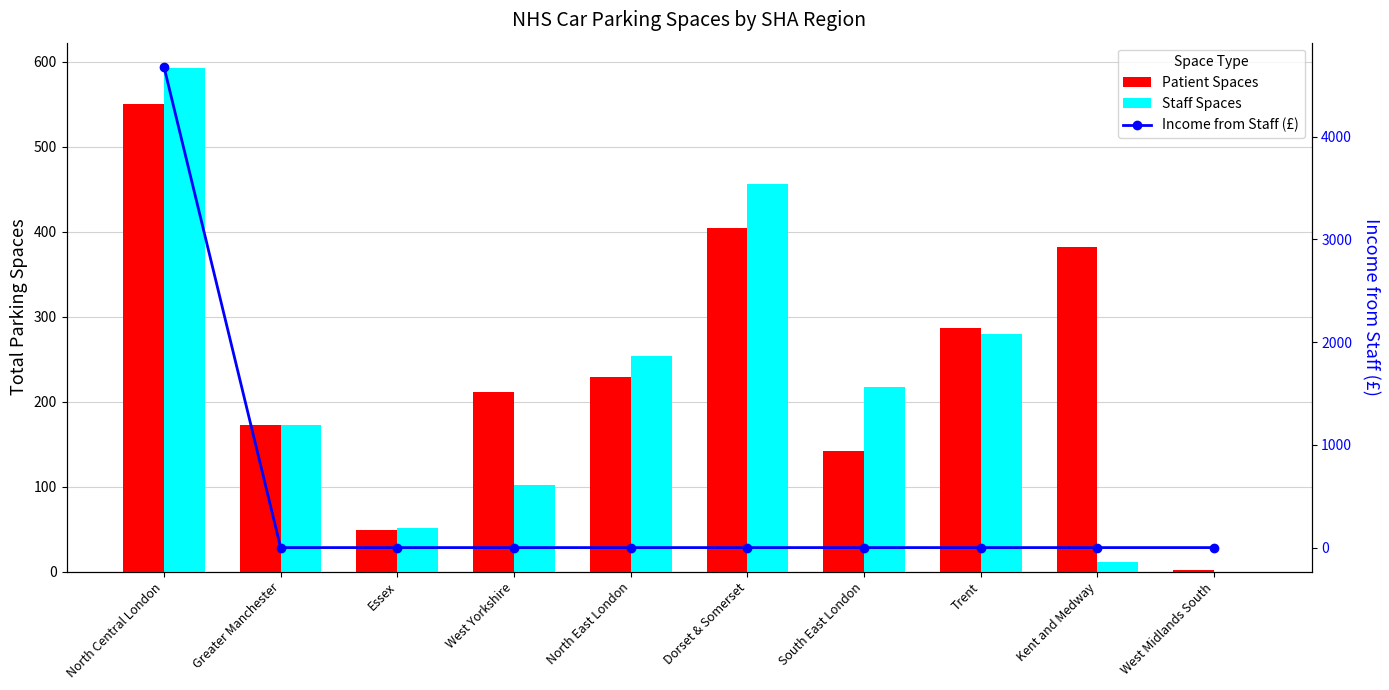

Between West Yorkshire and North East London, which series saw the biggest shift?

Staff Spaces